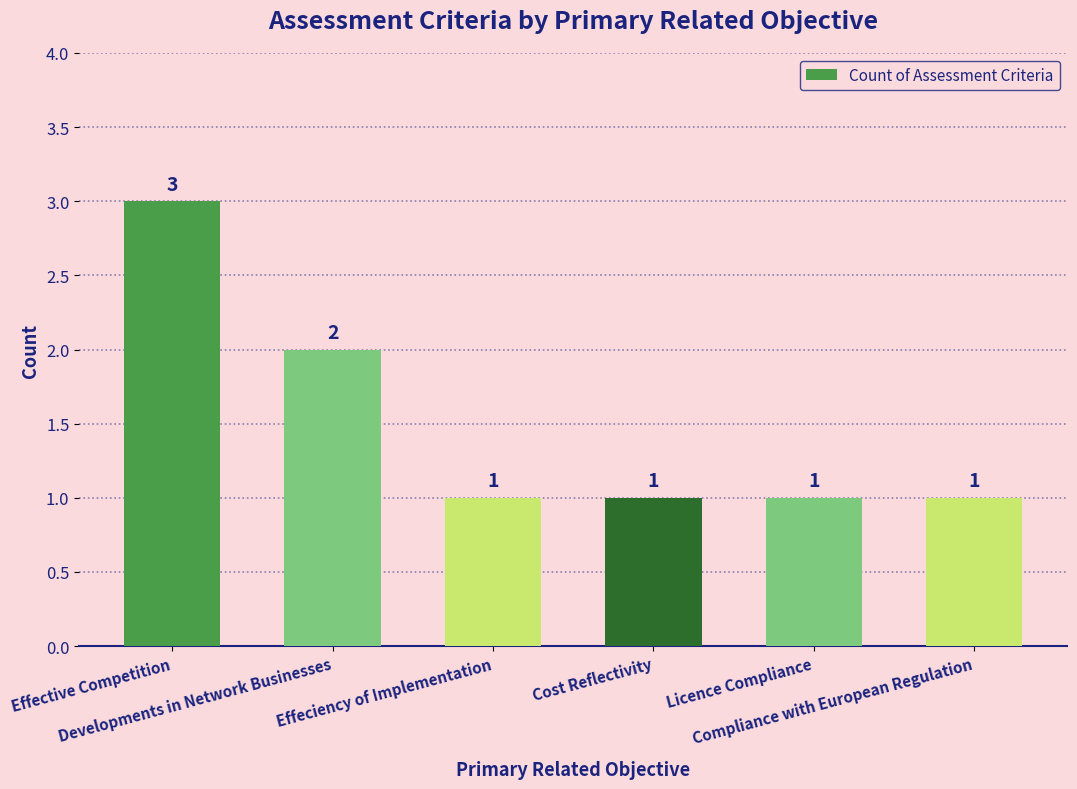

How many bars are there in total?

6